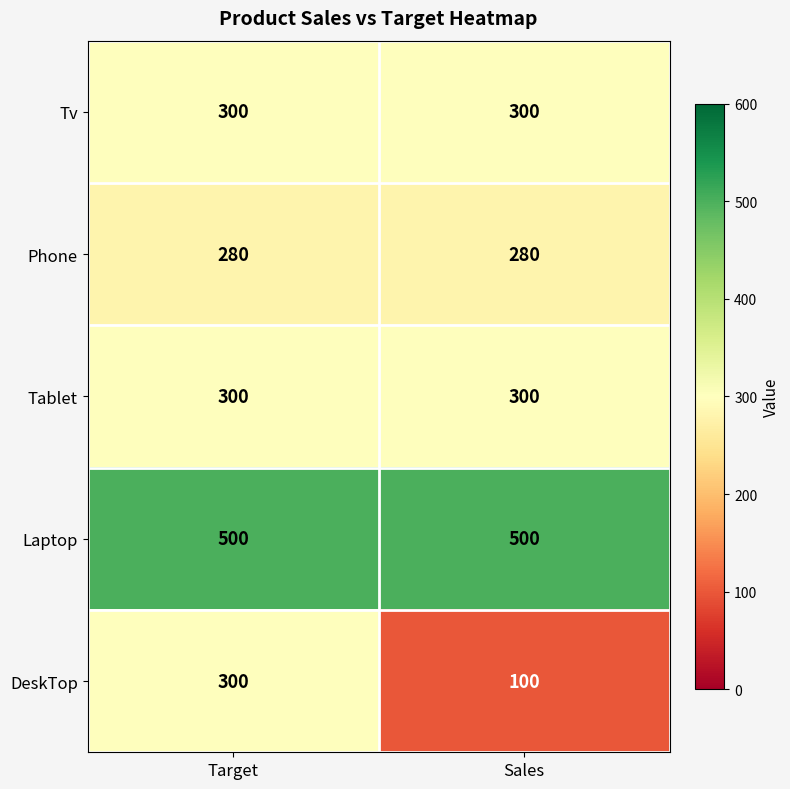

What is the smallest value displayed?

100